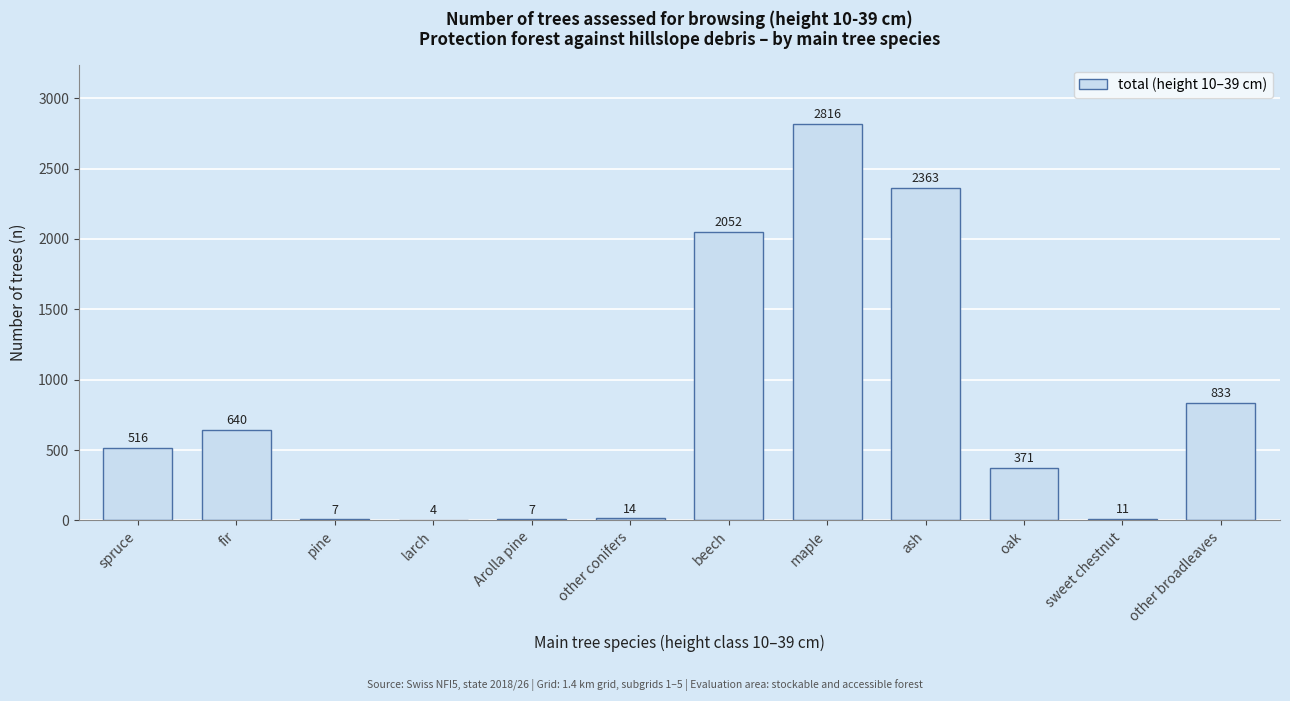

Reading right to left, what are all the values shown in this chart?

other broadleaves=833	sweet chestnut=11	oak=371	ash=2363	maple=2816	beech=2052	other conifers=14	Arolla pine=7	larch=4	pine=7	fir=640	spruce=516